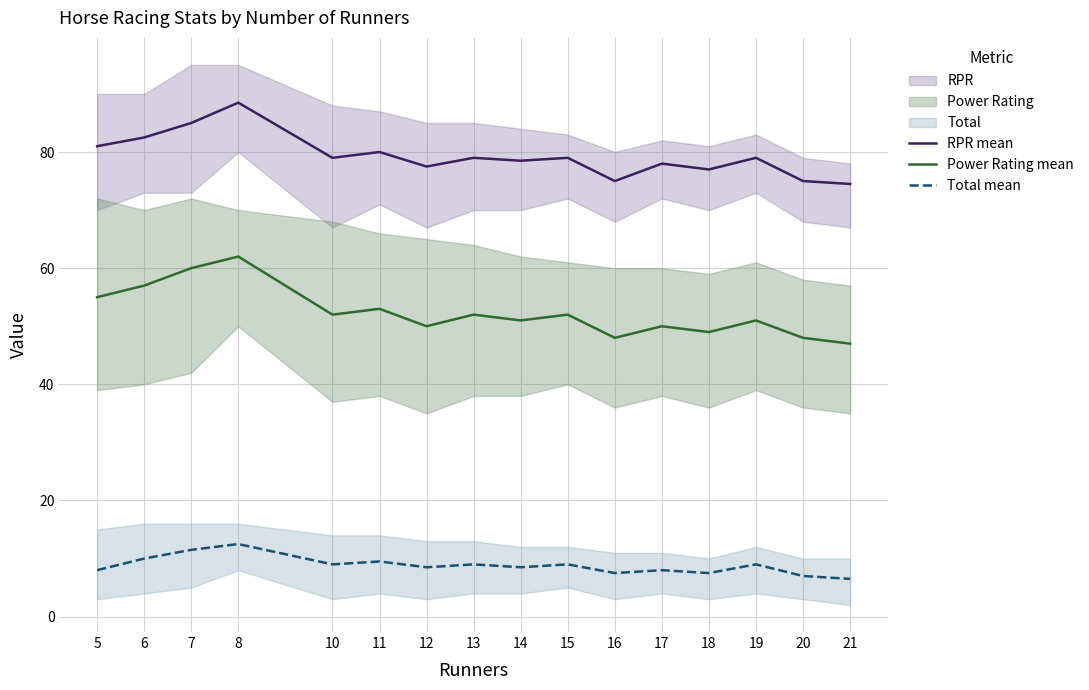

What is the value of the Power Rating mean point at the 12th from the left?

50.0